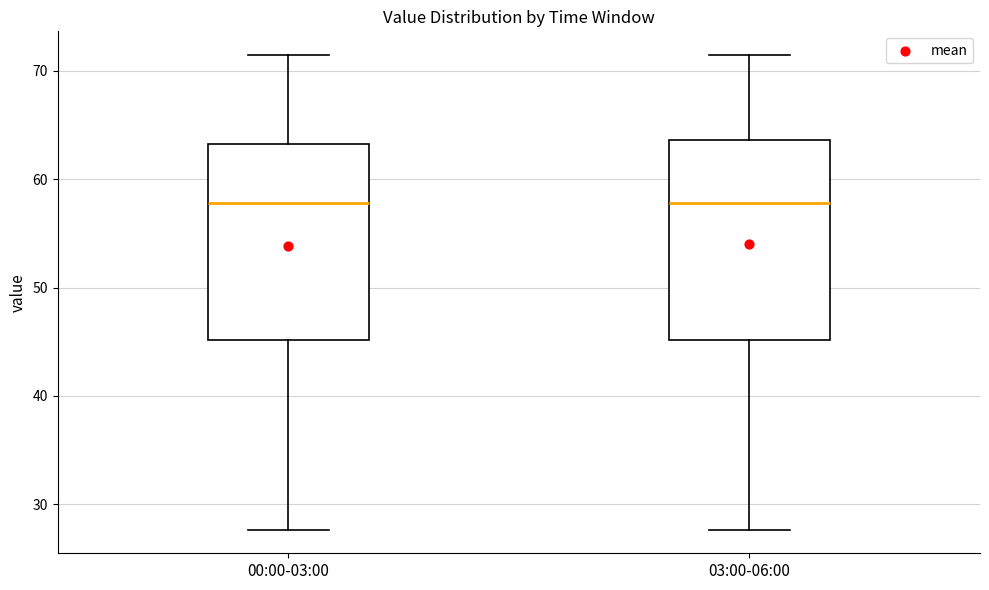

Where is the upper edge of the box for 00:00-03:00 on the y-axis? The values are not printed on the chart, so give them approximately, as read against the axis.

63